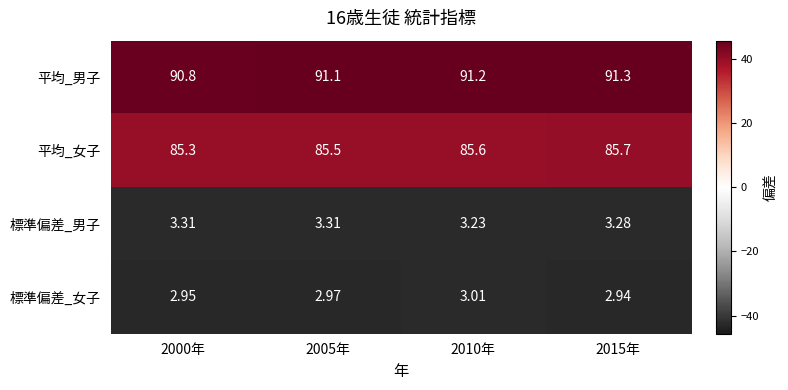

Which series has the widest spread of values?

平均_男子